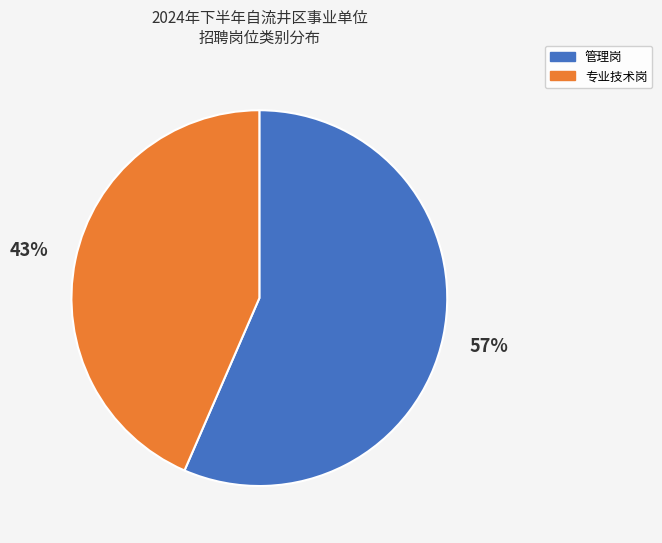

Which category has the biggest portion of the pie?

管理岗